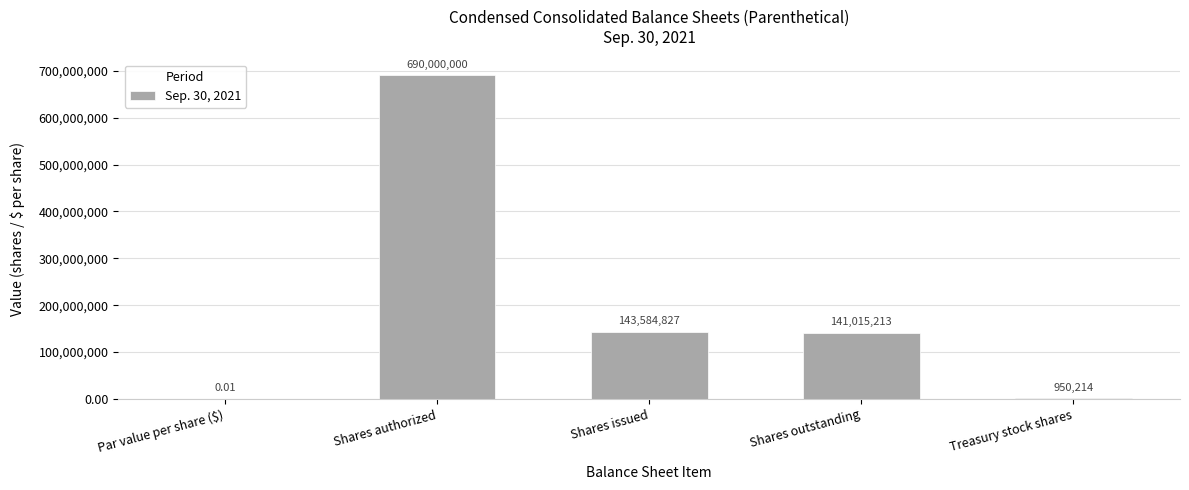

What is the ratio of the value at Shares issued to the value at Shares outstanding?

1.0